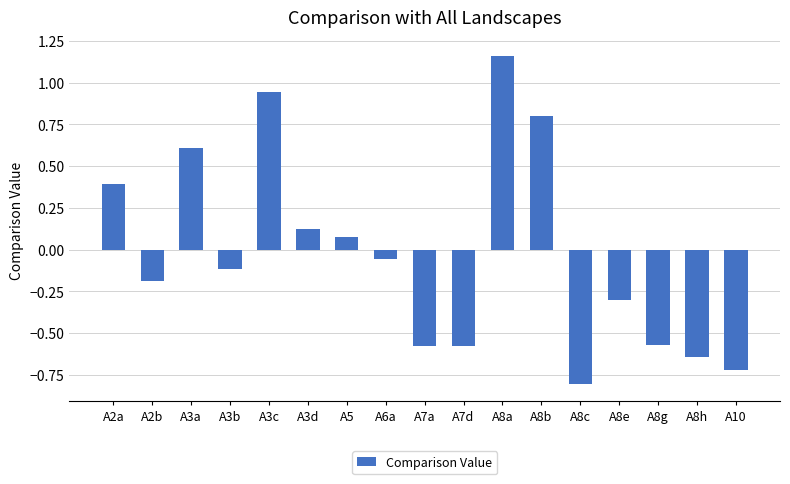

At which label does the data first exceed 0?

A2a